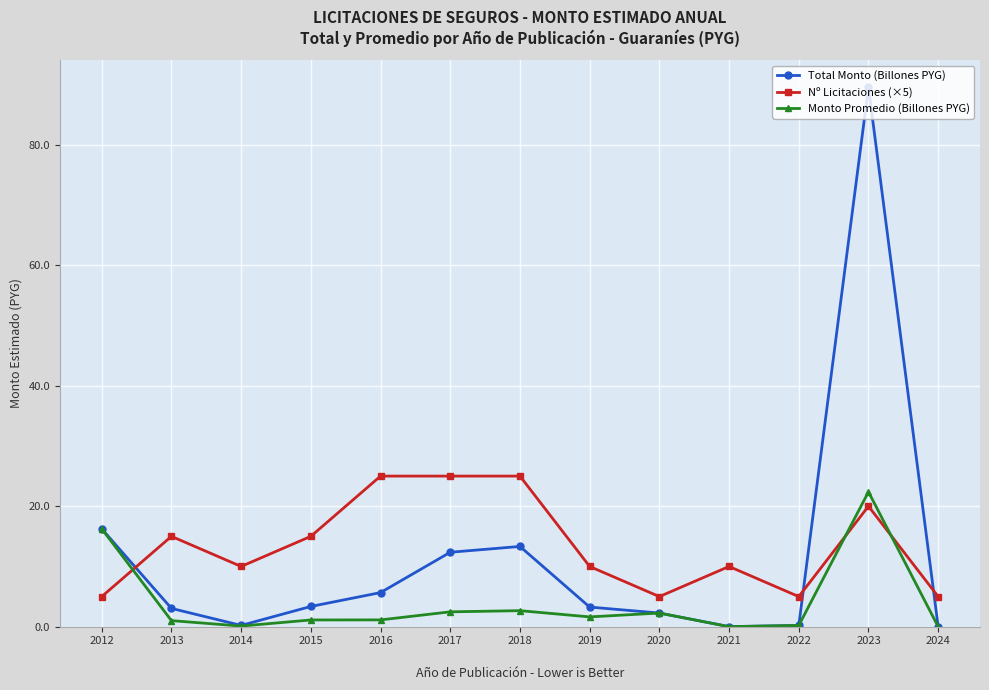

What are all the series names shown in the legend?

Total Monto (Billones PYG), Nº Licitaciones (×5), Monto Promedio (Billones PYG)